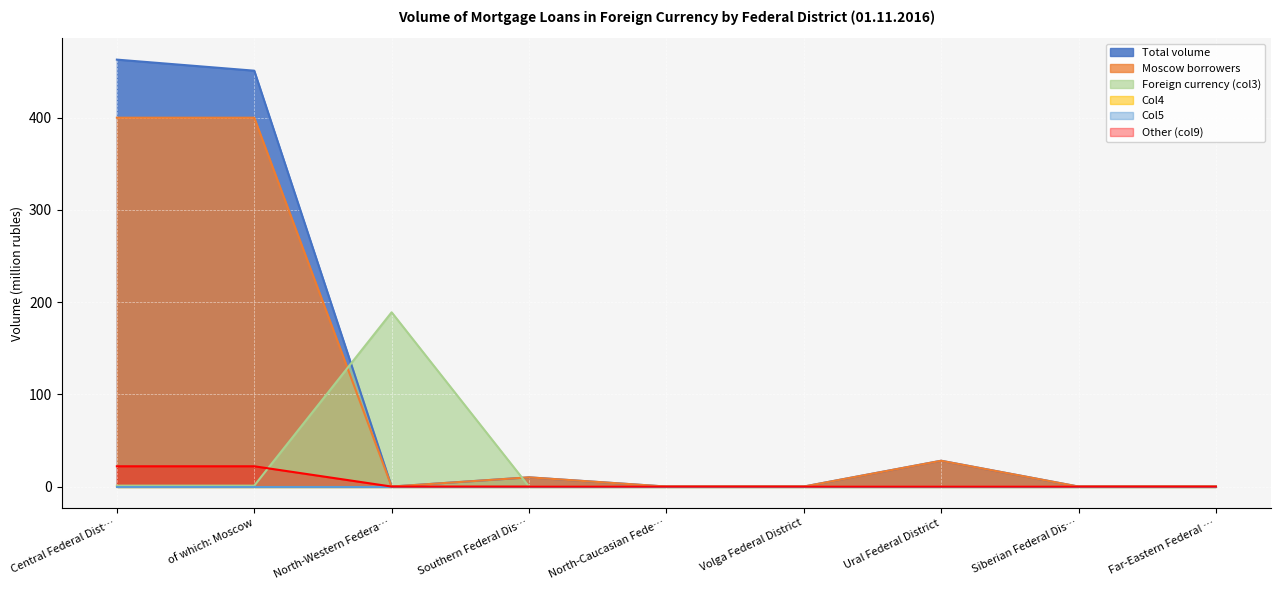

True or false: Moscow borrowers has more than 2 interior local peaks.

False